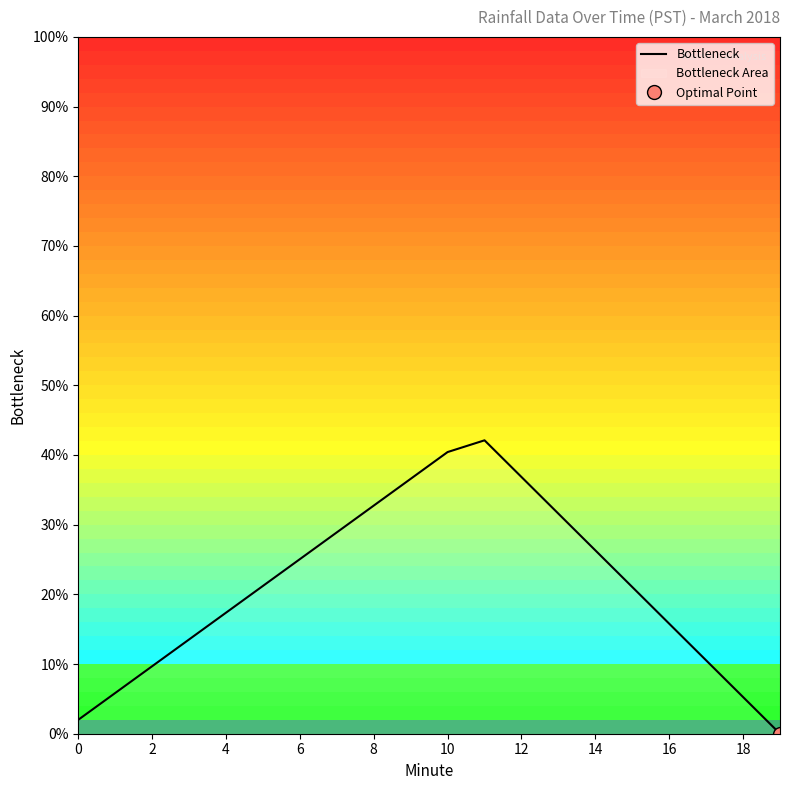

What is the sum of all values?

4.2